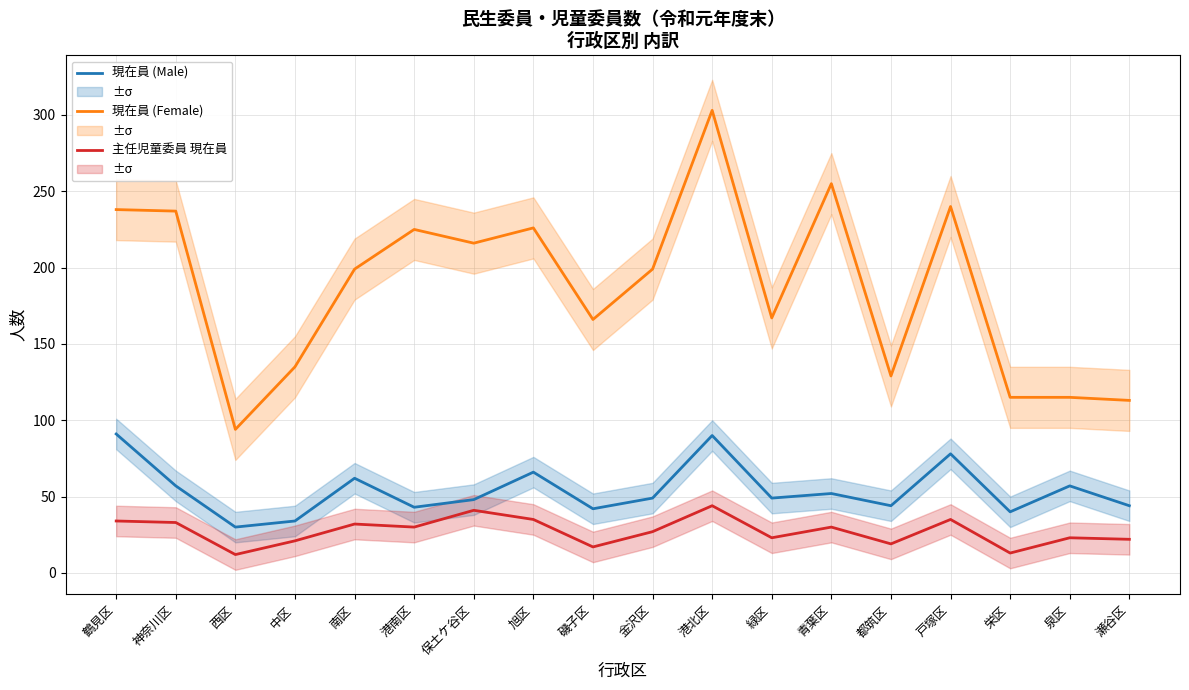

Which category has the lowest value in the 現在員 (Female) series?

西区